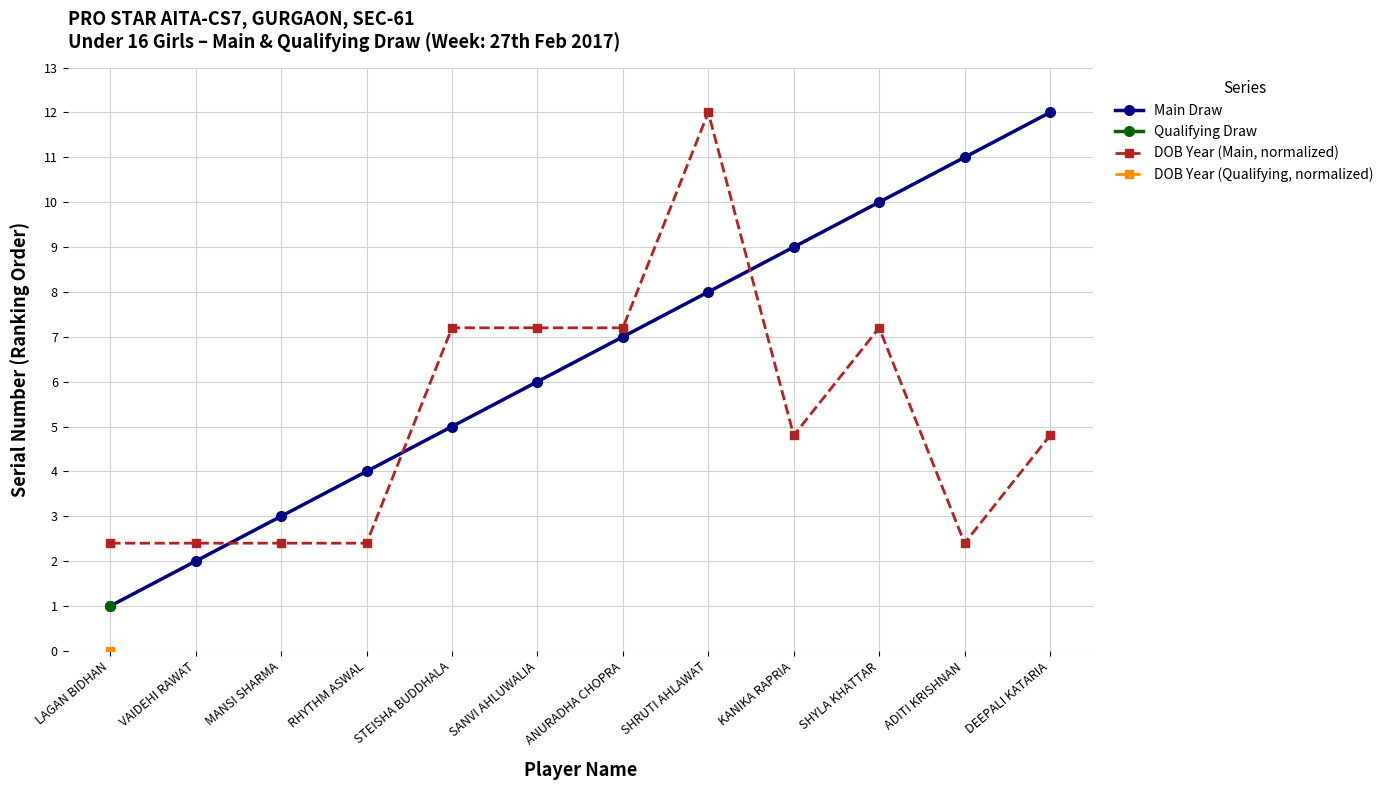

Which series has the widest spread of values?

Main Draw